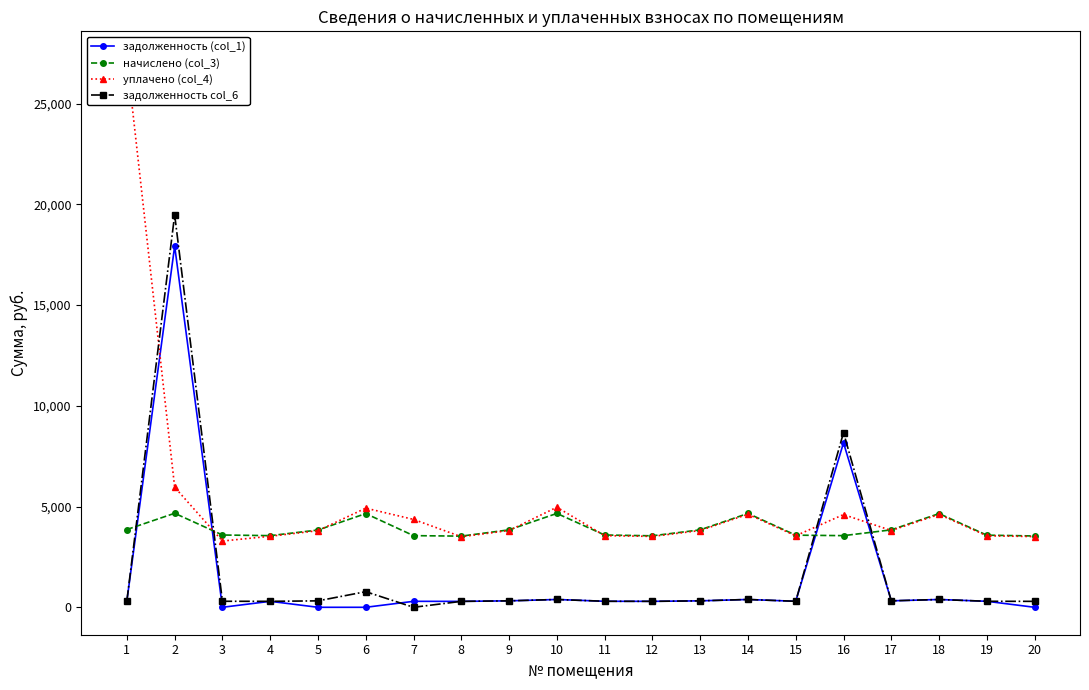

Which series has the largest total across all categories?

уплачено (col_4)